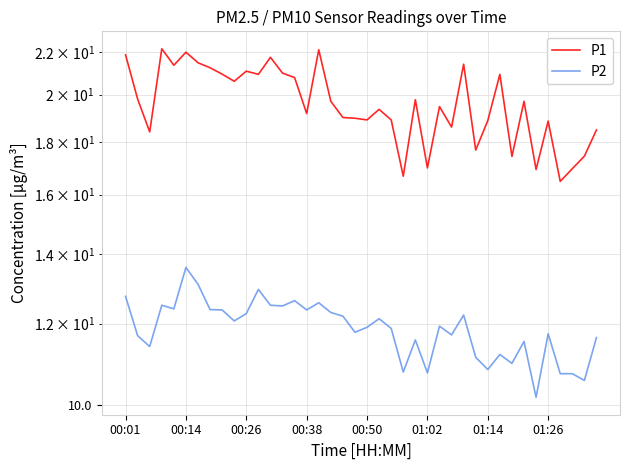

Does the chart have visible grid lines?

Yes